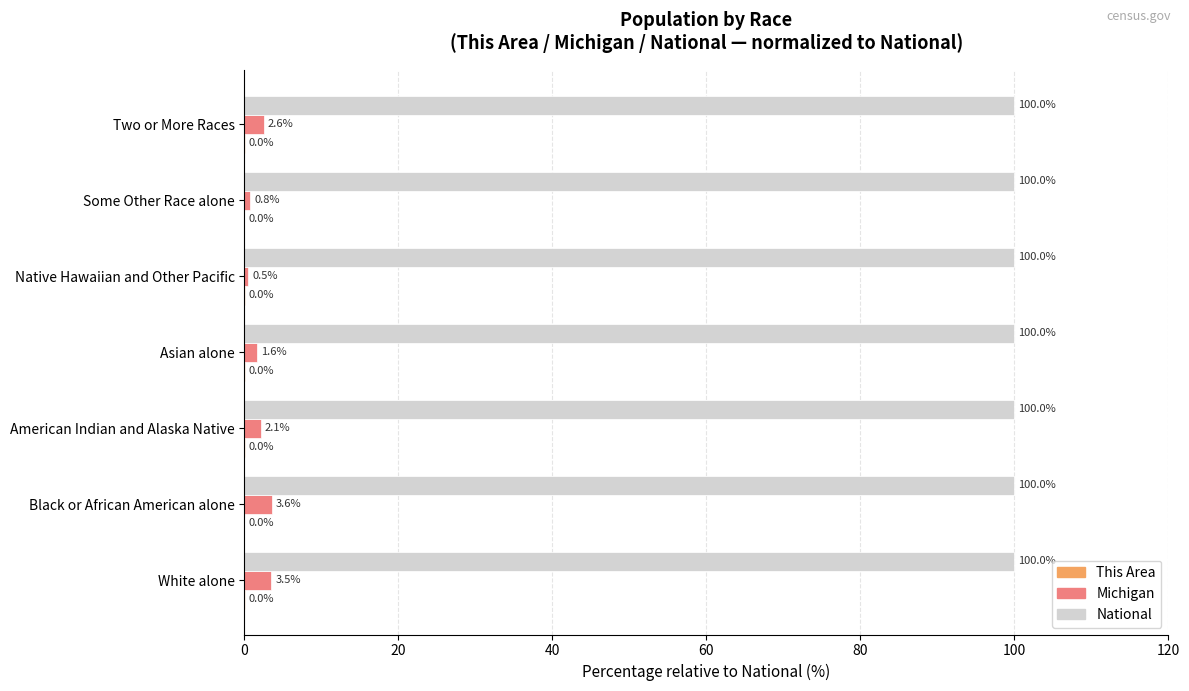

What is the maximum value shown in the chart?

100.0